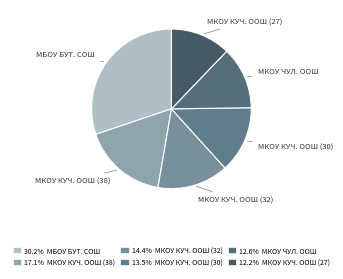

Which has a higher value, МКОУ КУЧ. ООШ (38) or МКОУ КУЧ. ООШ (27)?

МКОУ КУЧ. ООШ (38)